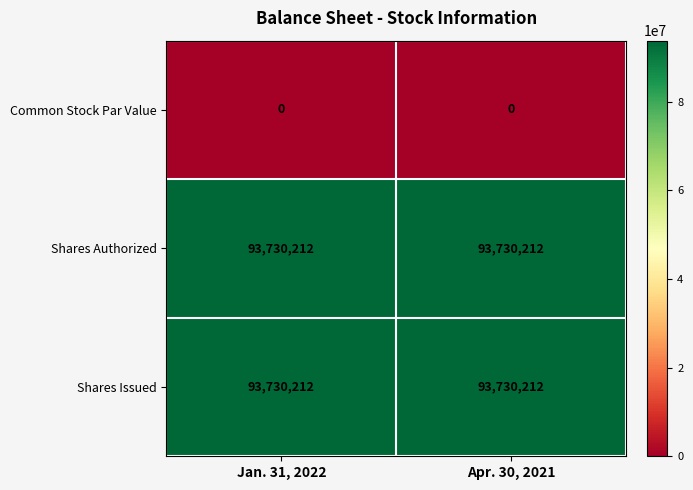

The Shares Authorized series shows 126876936 at Apr. 30, 2021. True or false?

False